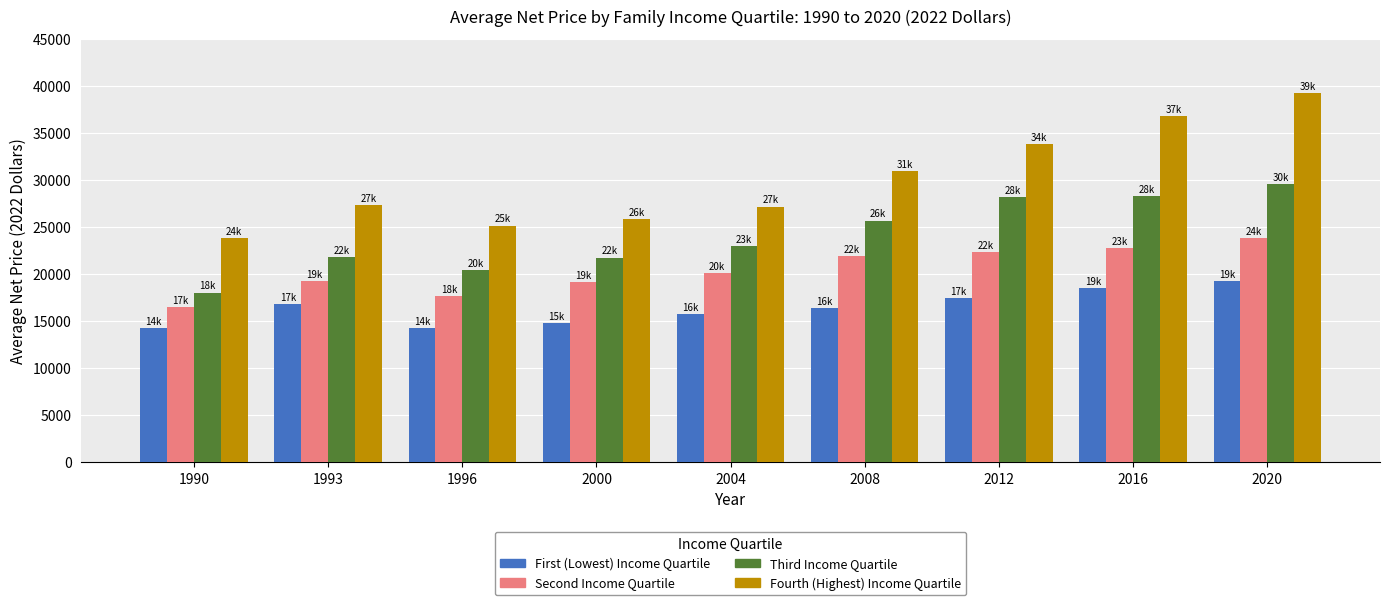

List the series in order of their peak value, lowest first.

First (Lowest) Income Quartile, Second Income Quartile, Third Income Quartile, Fourth (Highest) Income Quartile